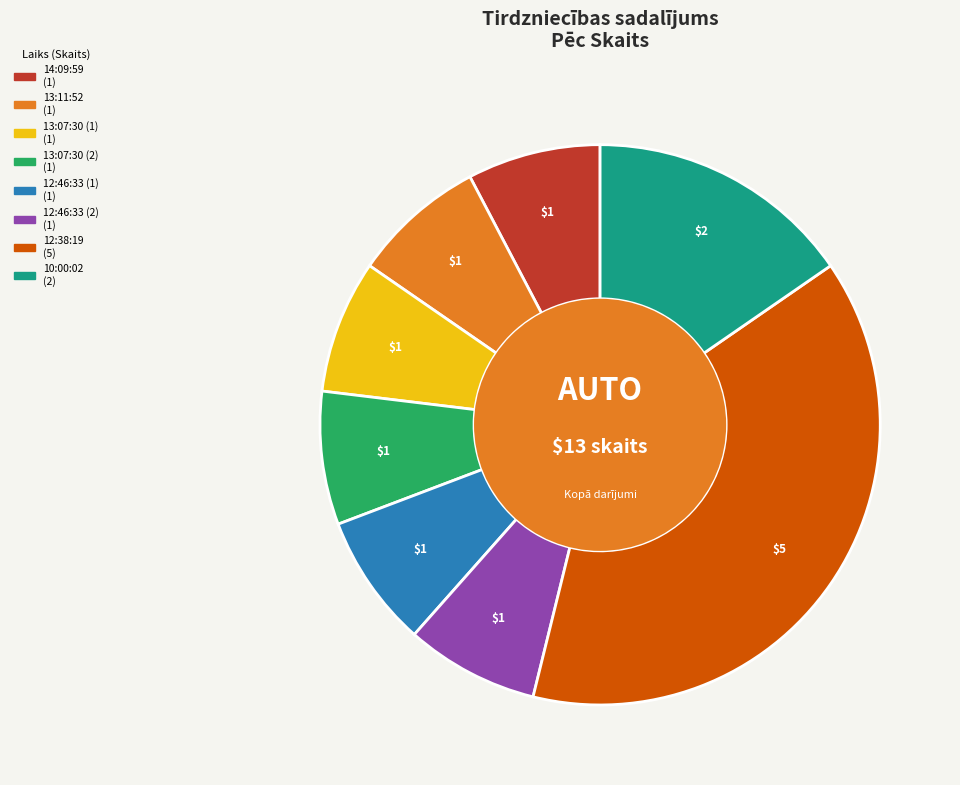

How many slices are in this pie chart?

8